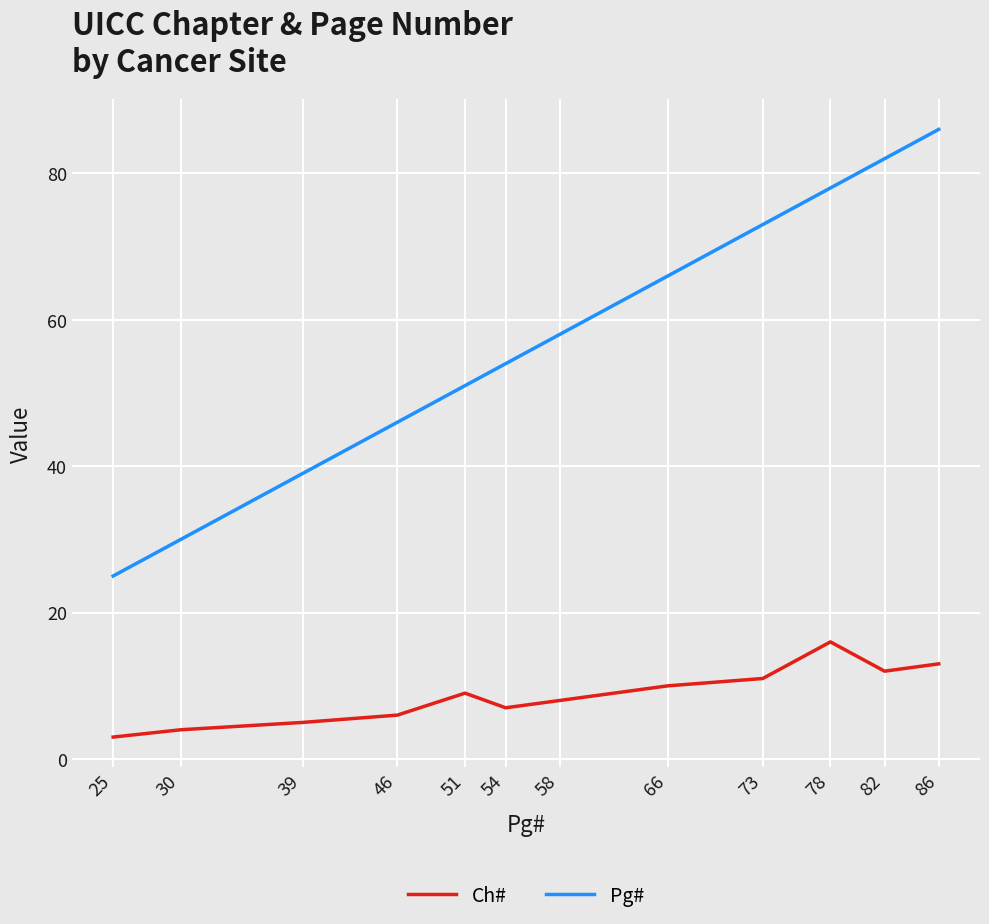

True or false: Pg# has a value of 78 at 78.

True